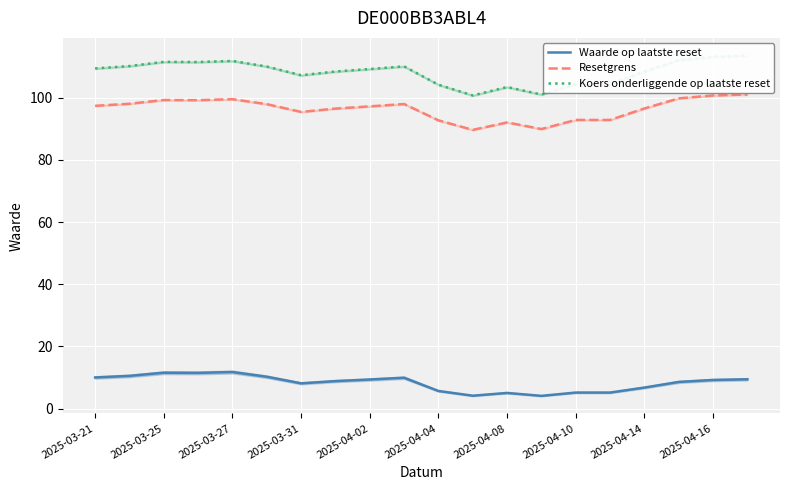

Which series has the largest total across all categories?

Koers onderliggende op laatste reset